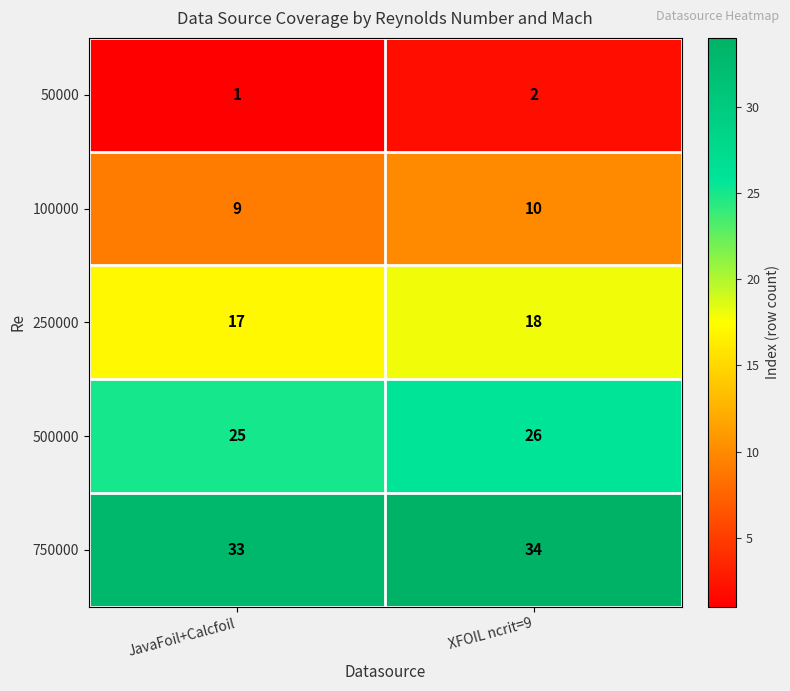

What is the difference between the highest and lowest values at JavaFoil+Calcfoil?

32